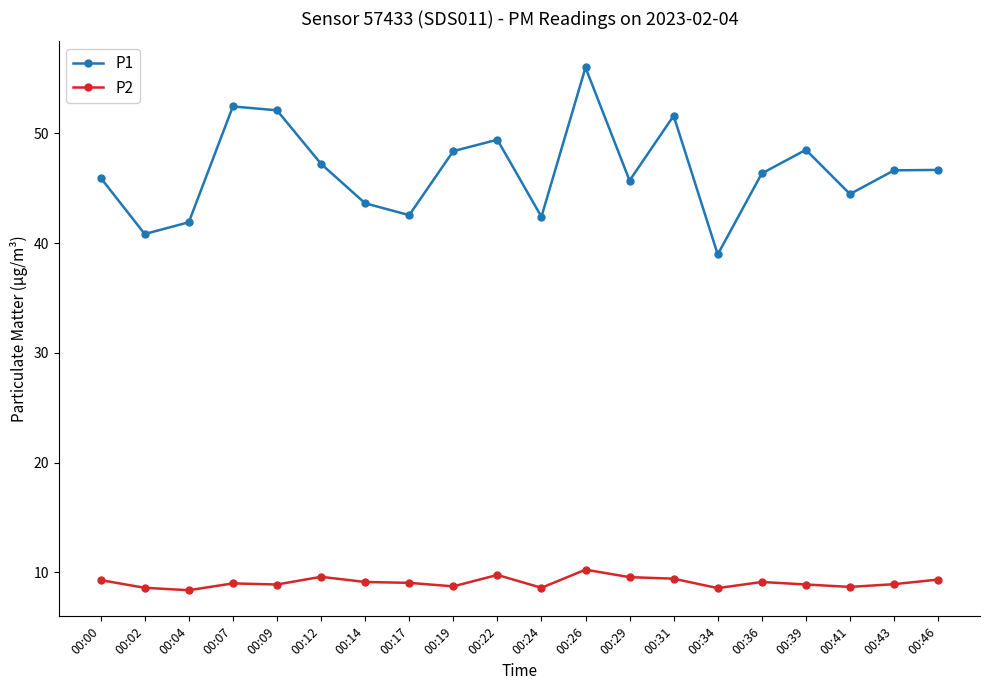

How many distinct data groups are displayed?

2